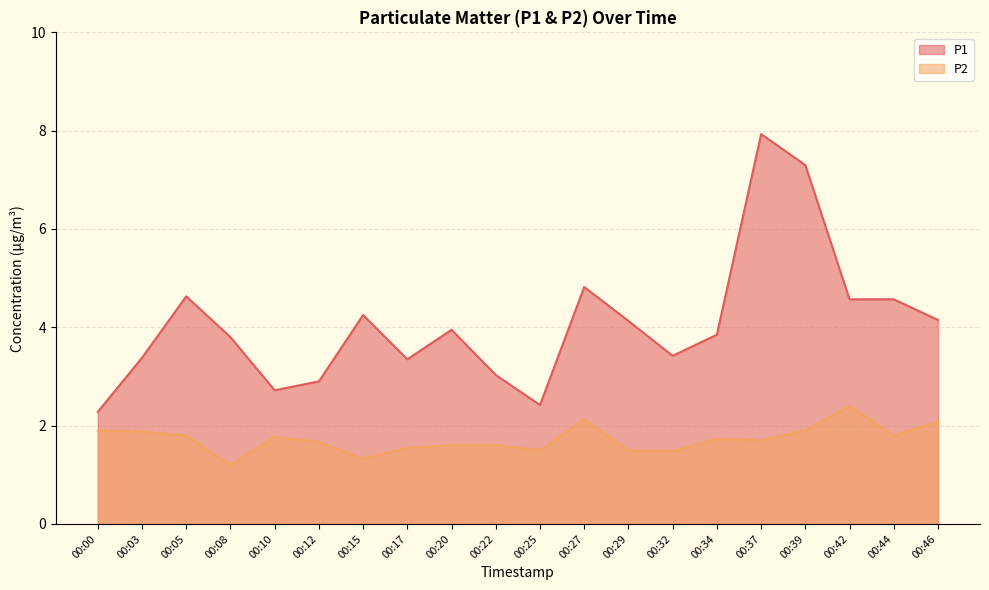

Which has a higher value, 00:39 or 00:12?

00:39